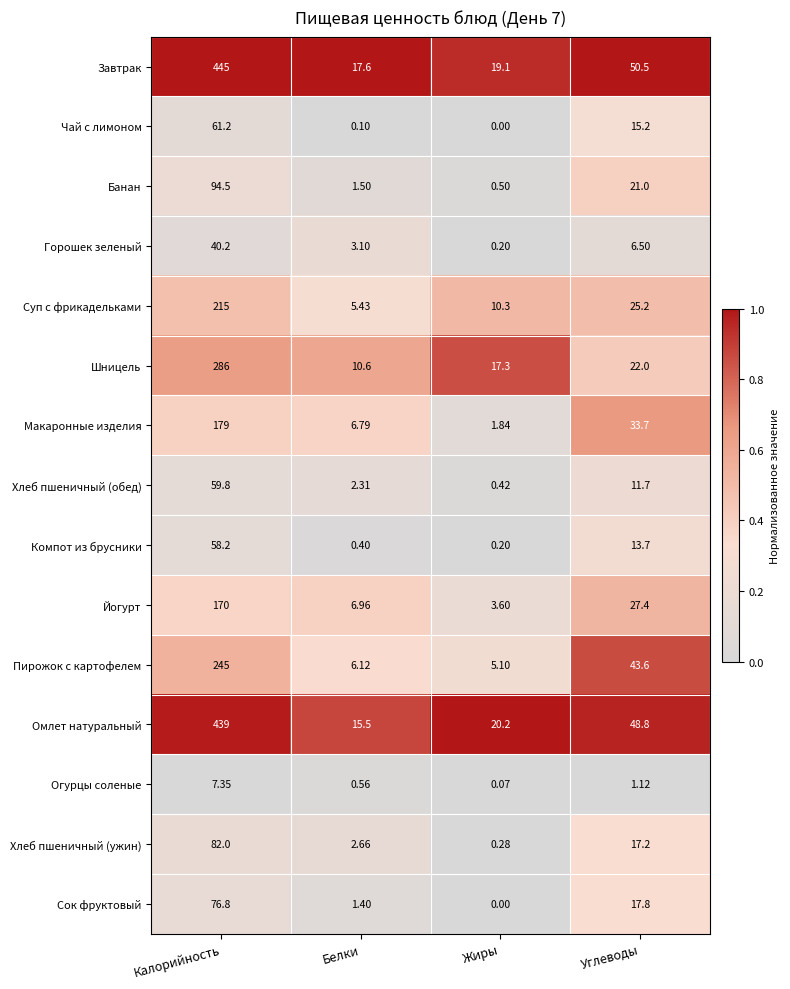

At which category does the chart reach its minimum across all series?

Жиры